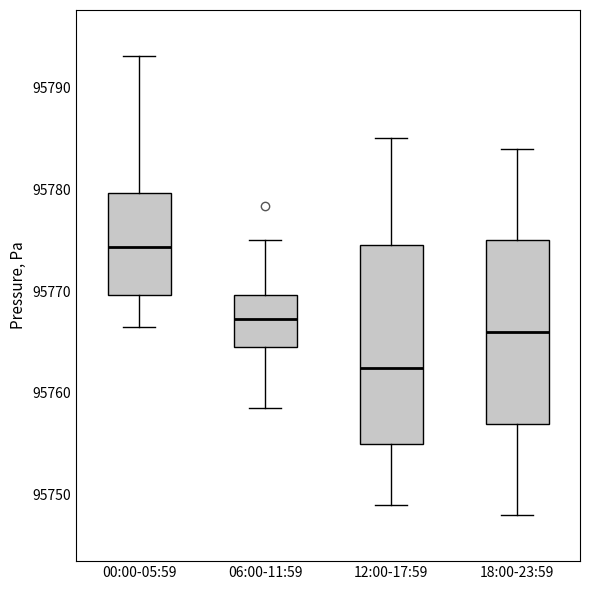

Where does the median line of the box for 12:00-17:59 sit on the y-axis? The values are not printed on the chart, so give them approximately, as read against the axis.

95763